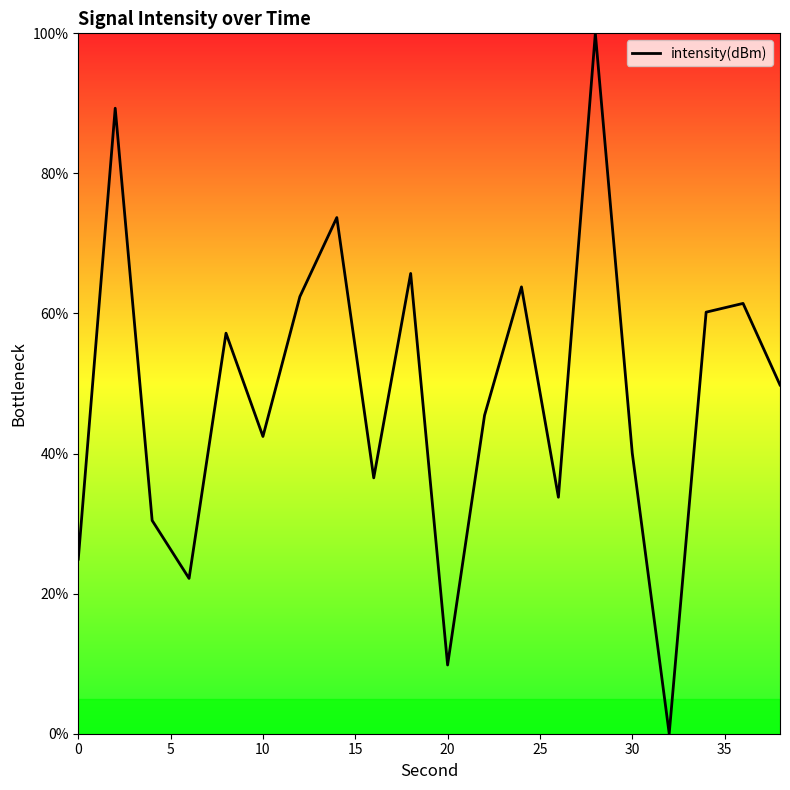

What is the greatest value displayed?

100.0